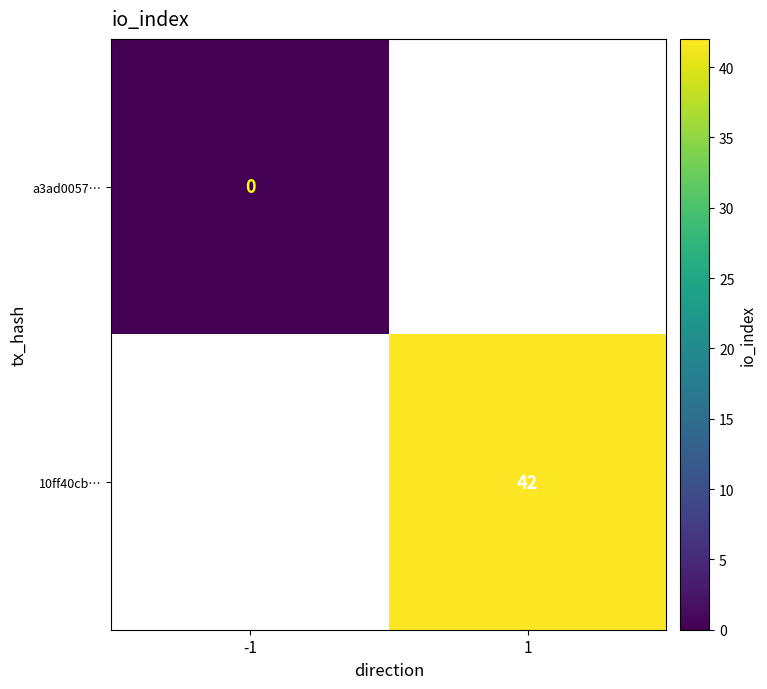

Which category has the highest value in the a3ad0057… series?

-1